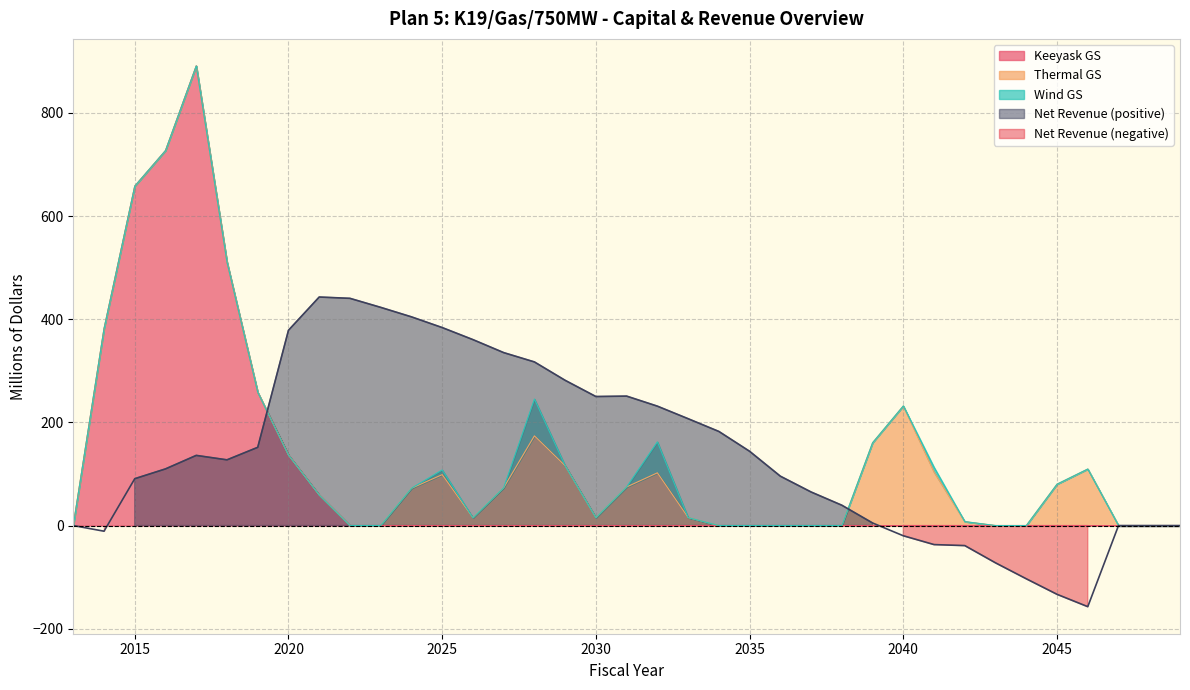

The value of Net Revenue at 2030 is 250.2. True or false?

True